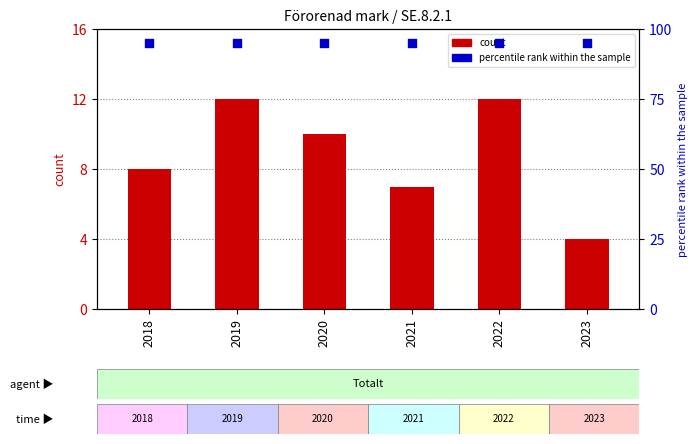

What are all the series names shown in the legend?

count, percentile rank within the sample